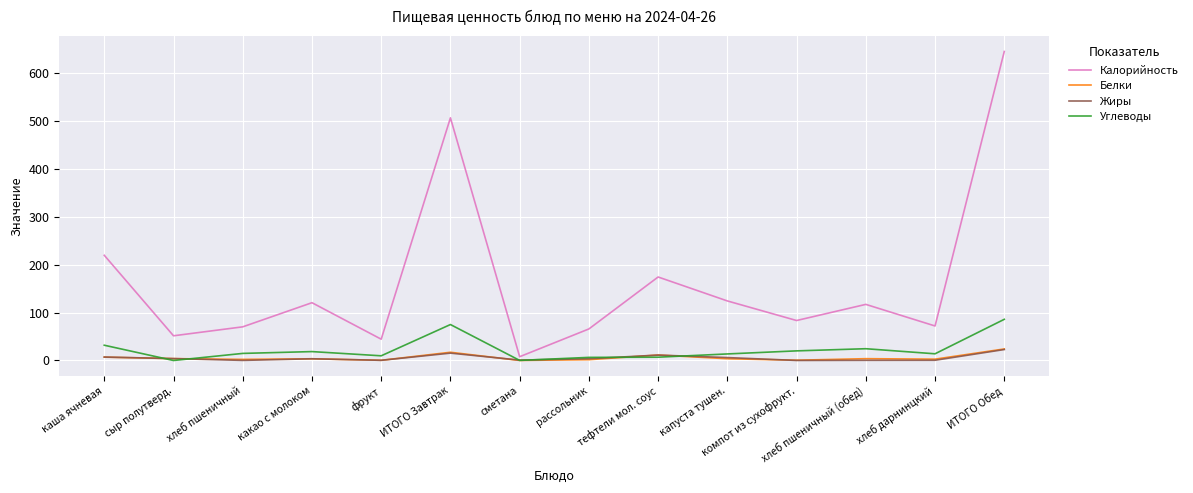

Which category has the highest value in the Калорийность series?

ИТОГО Обед